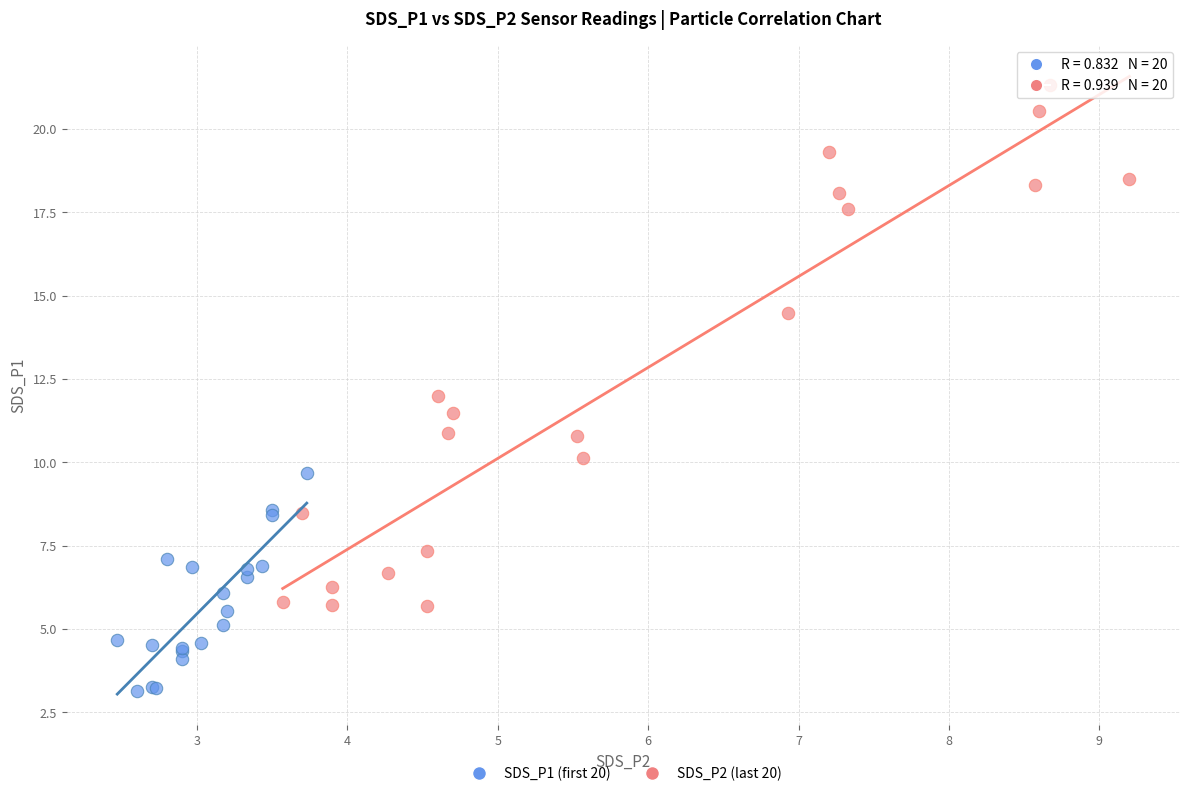

Which series contains the lowest Y value?

SDS_P1 (first 20)